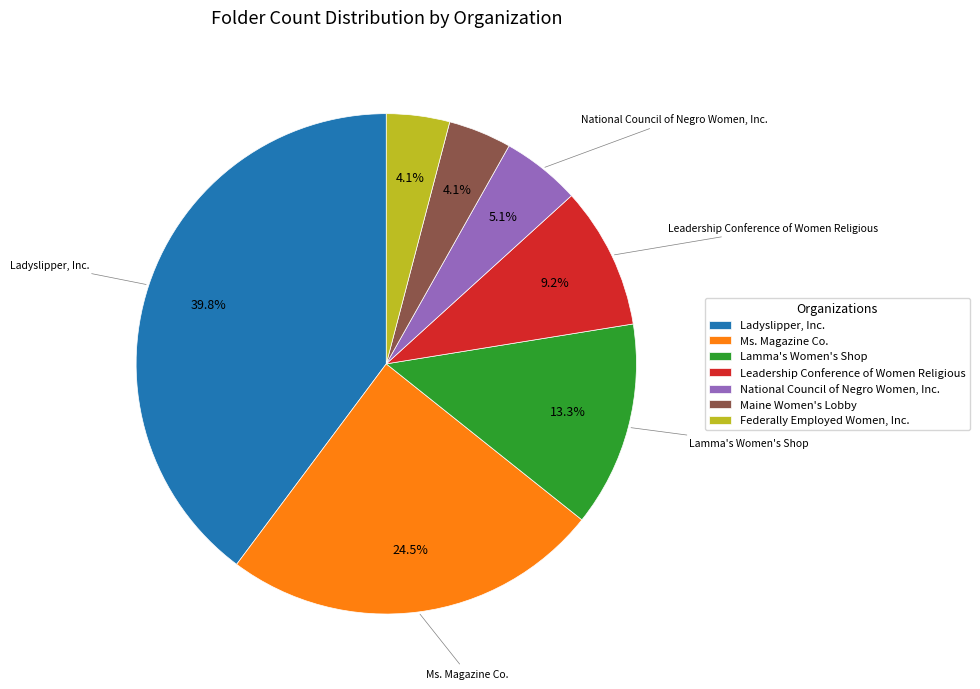

To the nearest percent, what portion does Lamma's Women's Shop represent?

13%